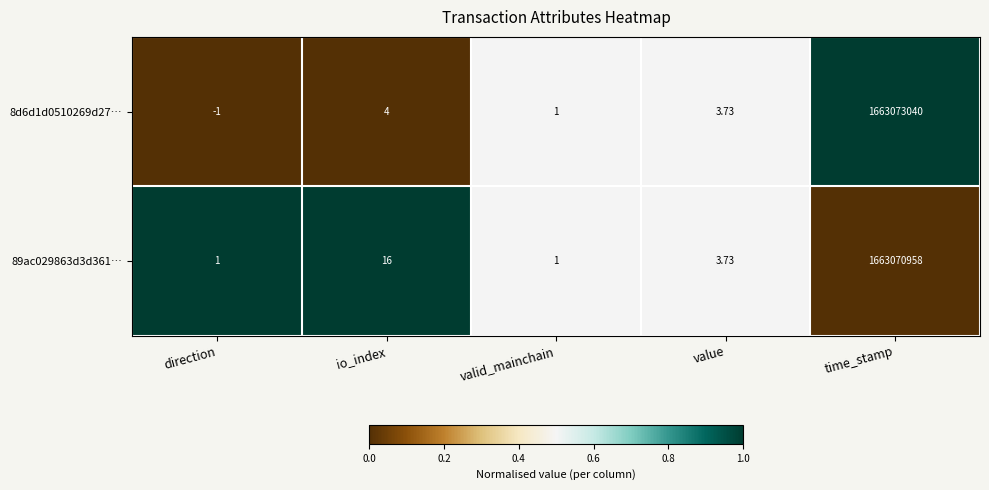

At which label is 89ac029863d3d361… closest to 831535479?

io_index